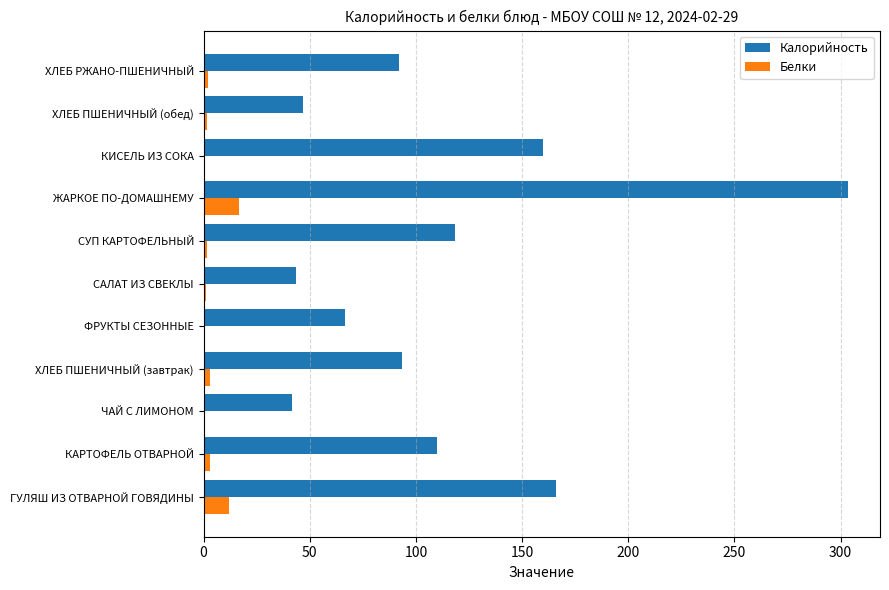

At which category is the sum across all series the highest?

ЖАРКОЕ ПО-ДОМАШНЕМУ